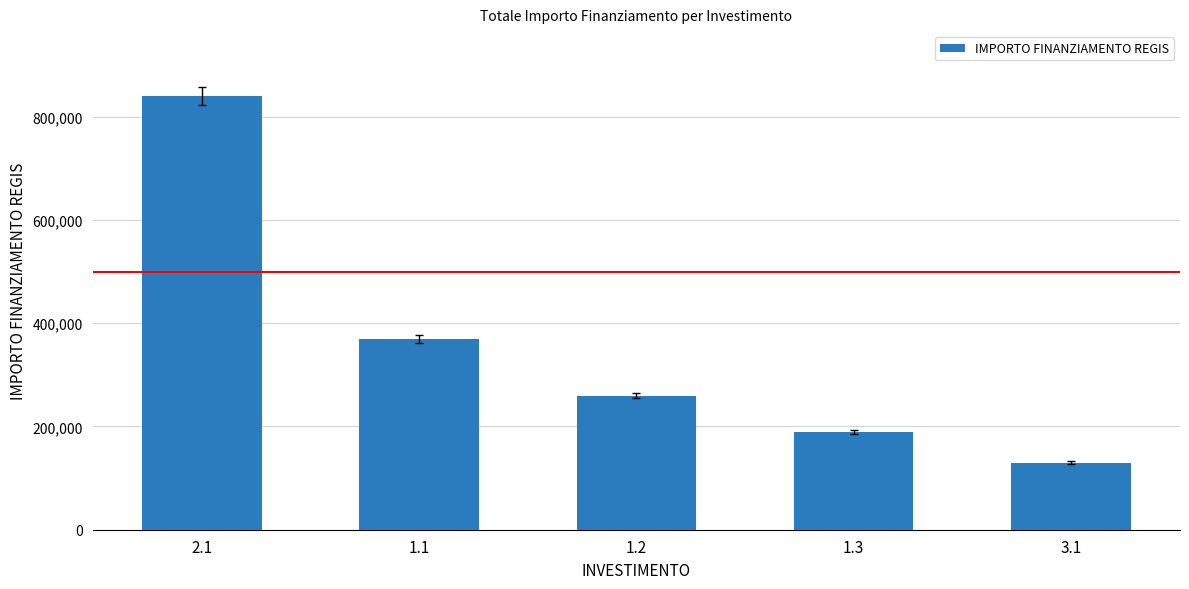

What is the difference between the second highest and minimum values?

240000